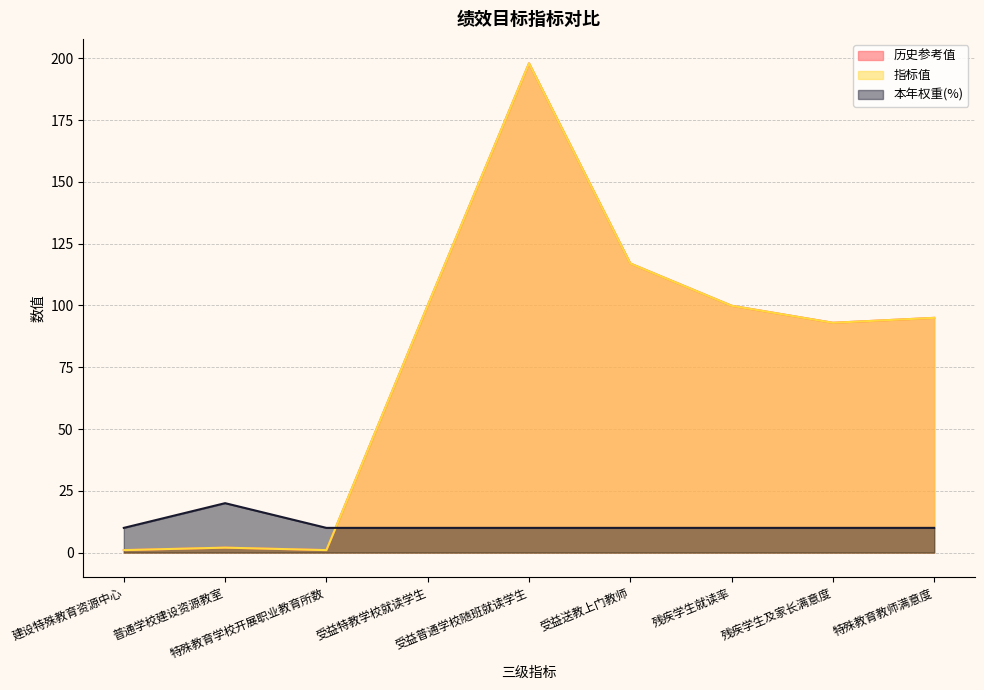

Which has a higher value, 建设特殊教育资源中心 or 受益特教学校就读学生?

受益特教学校就读学生